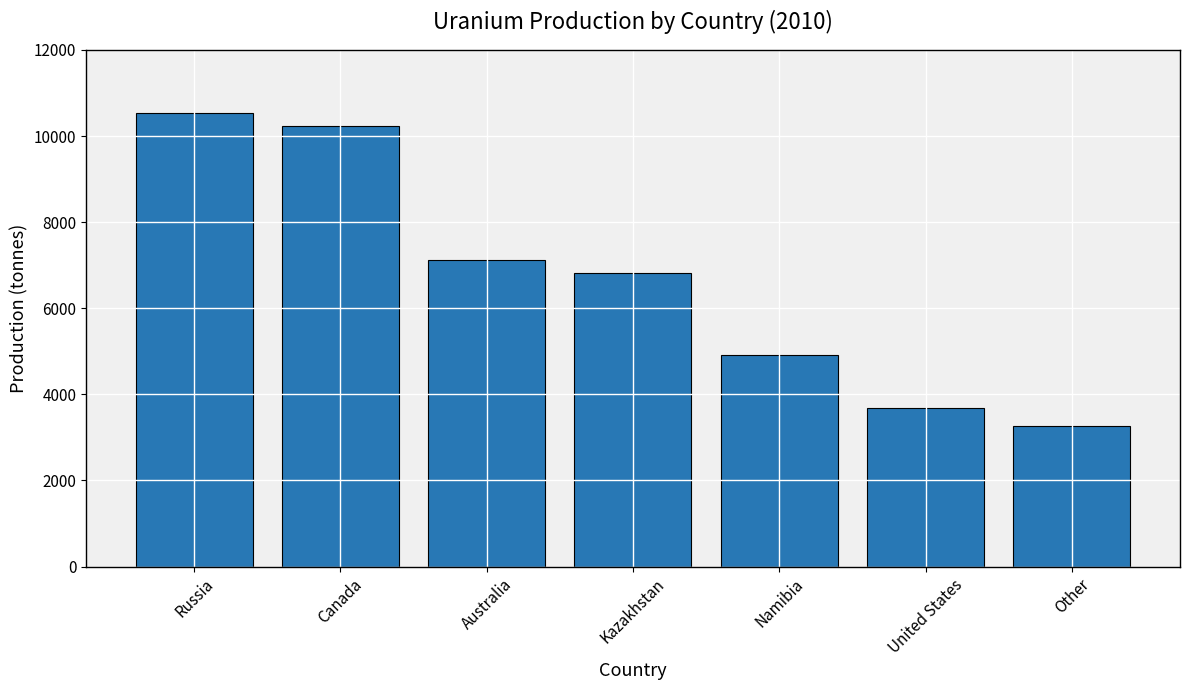

Which category has the highest value across all series?

Russia